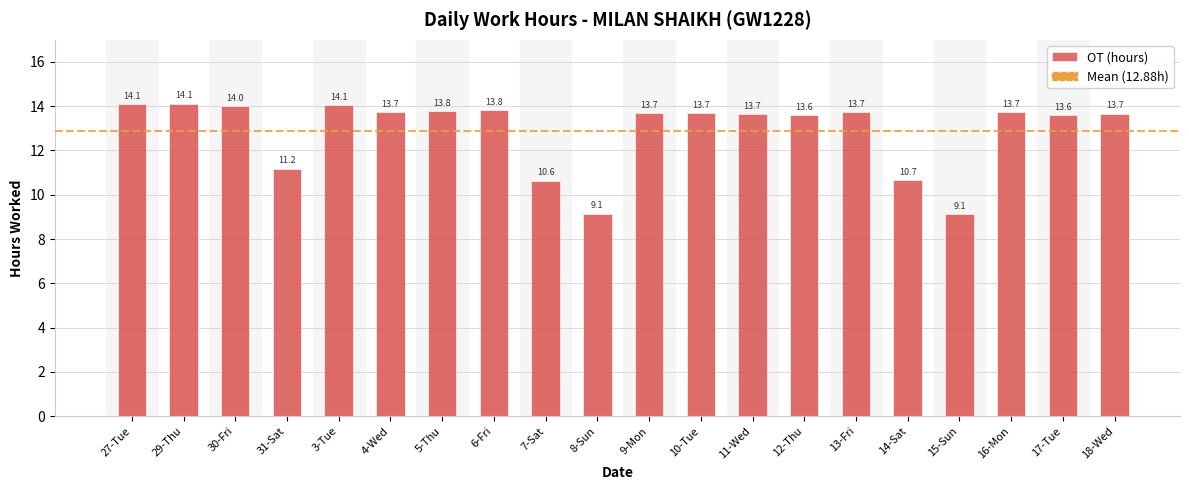

The value at 27-Tue is 14.1. True or false?

True